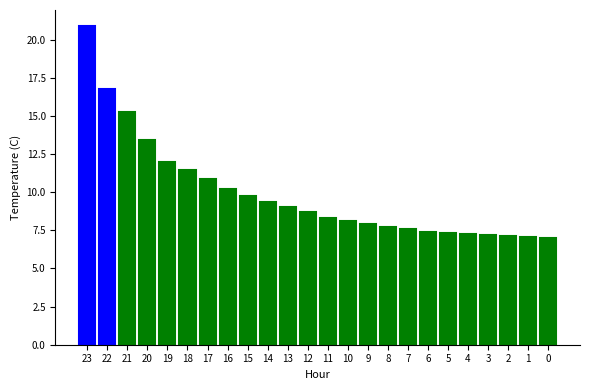

What is the value of the 12th bar from the left?

8.7